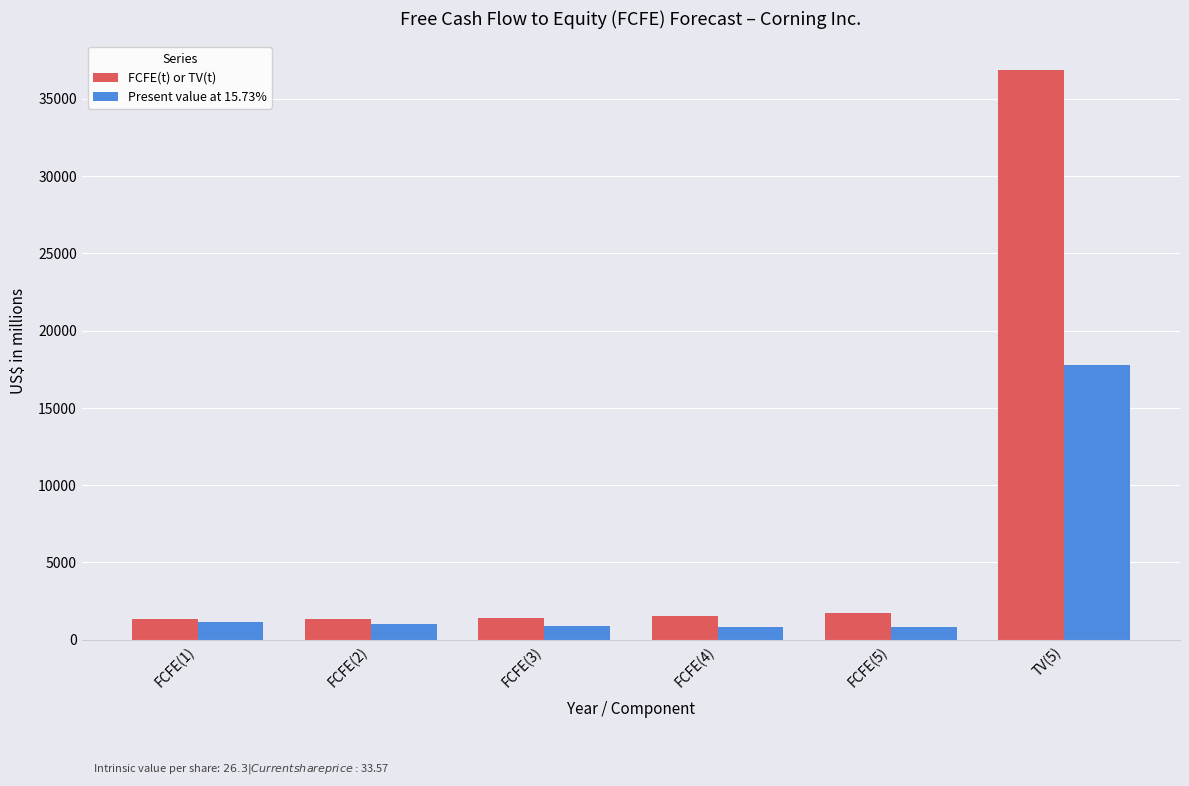

What is the label of the 5th bar from the left?

FCFE(5)